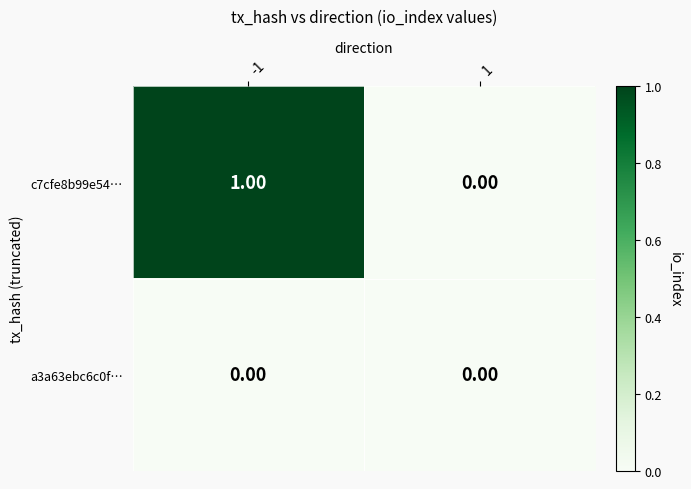

Rank the series at -1 from highest to lowest value.

c7cfe8b99e54…, a3a63ebc6c0f…